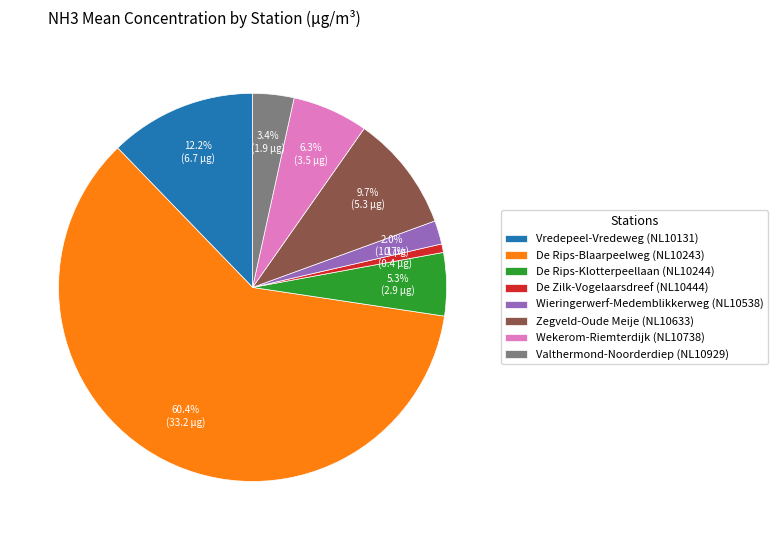

Count the number of slices in the pie.

8